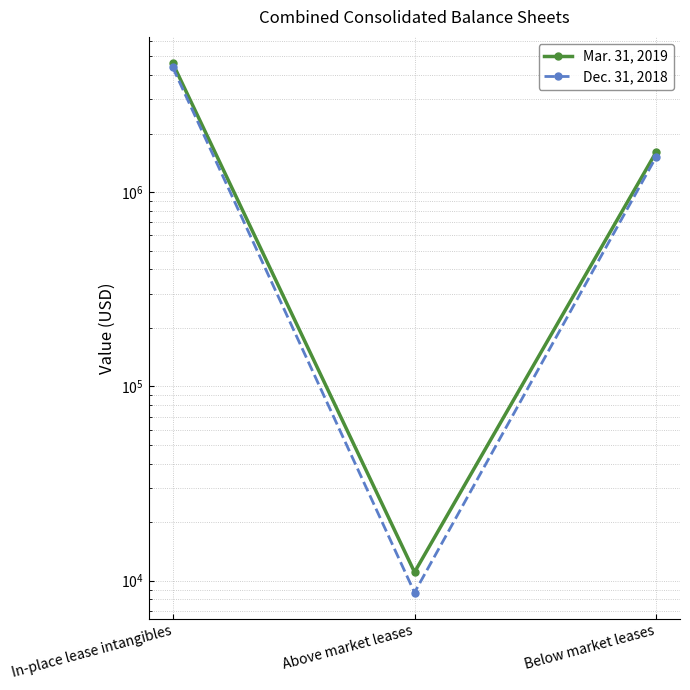

At how many categories does at least one series exceed 3983909?

1